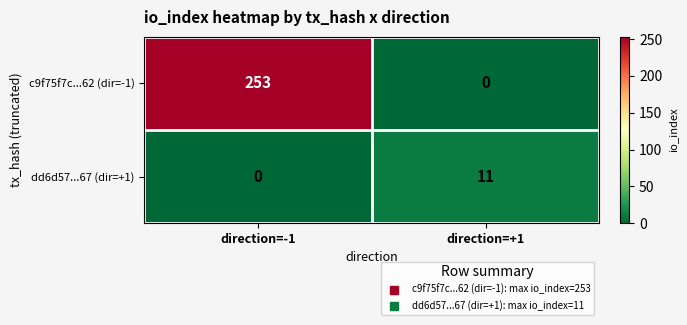

Reading left to right, transcribe all the data shown in this chart.

c9f75f7c...62 (dir=-1): 253	0
dd6d57...67 (dir=+1): 0	11